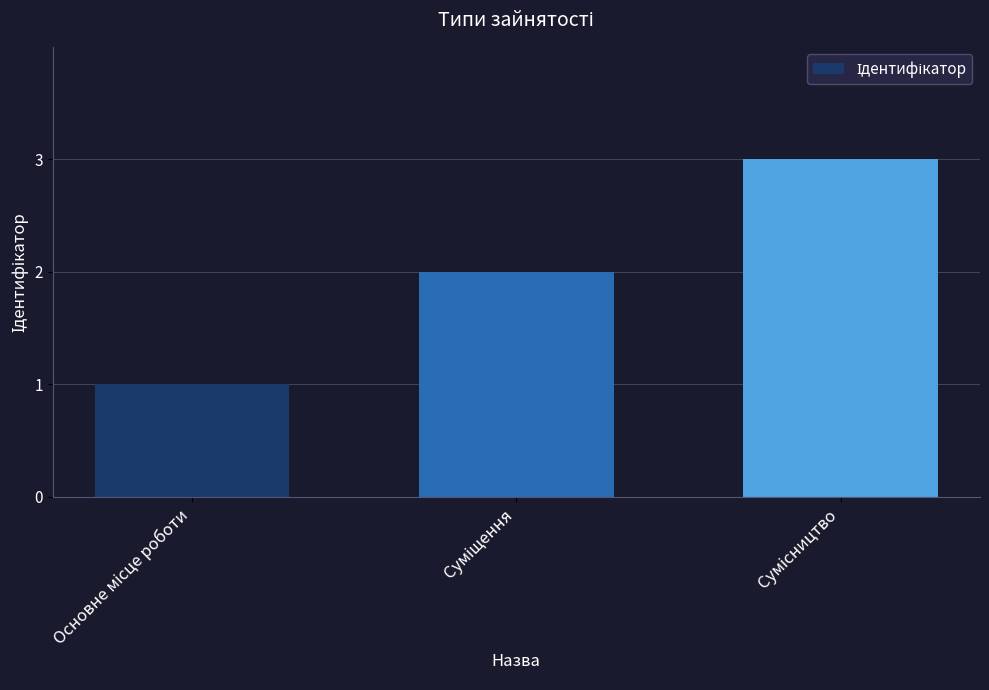

What is the sum of all values?

6